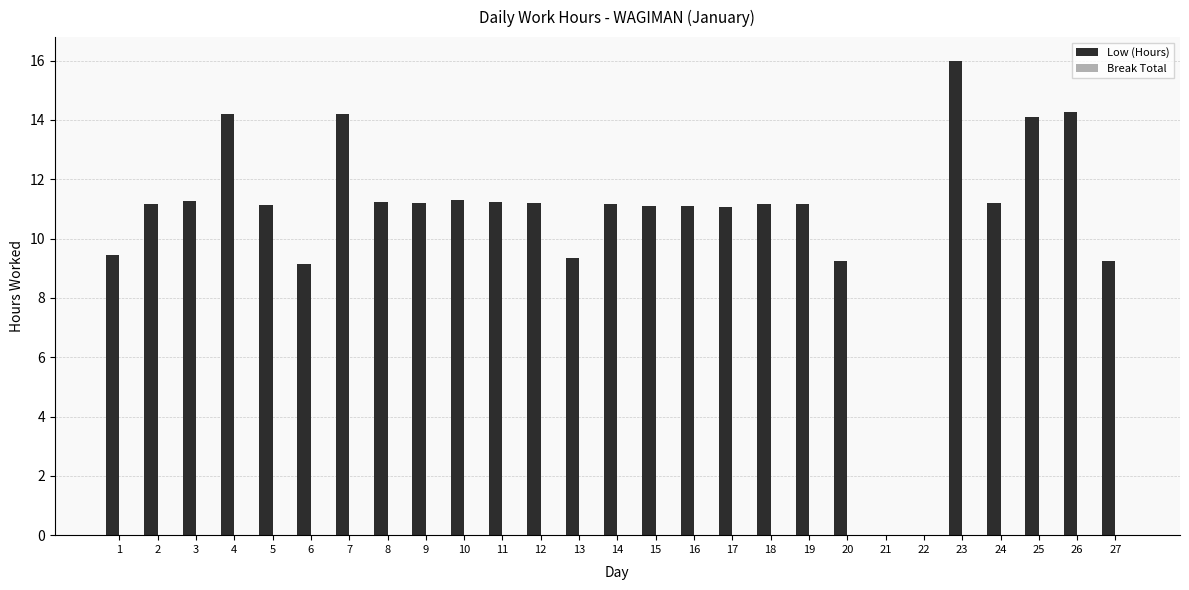

Is it true that the value at 20 is 9.2?

True